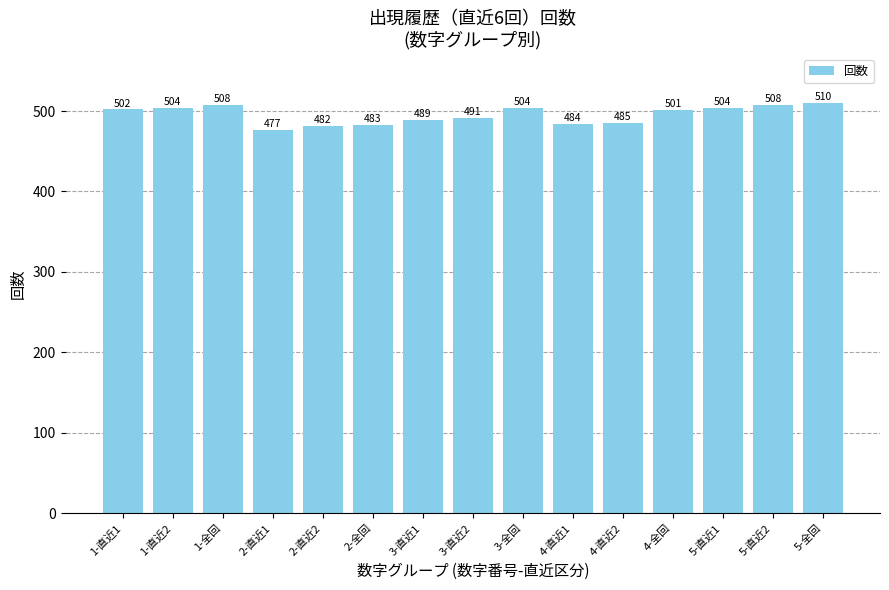

Reading left to right, what are all the values shown in this chart?

1-直近1=502	1-直近2=504	1-全回=508	2-直近1=477	2-直近2=482	2-全回=483	3-直近1=489	3-直近2=491	3-全回=504	4-直近1=484	4-直近2=485	4-全回=501	5-直近1=504	5-直近2=508	5-全回=510